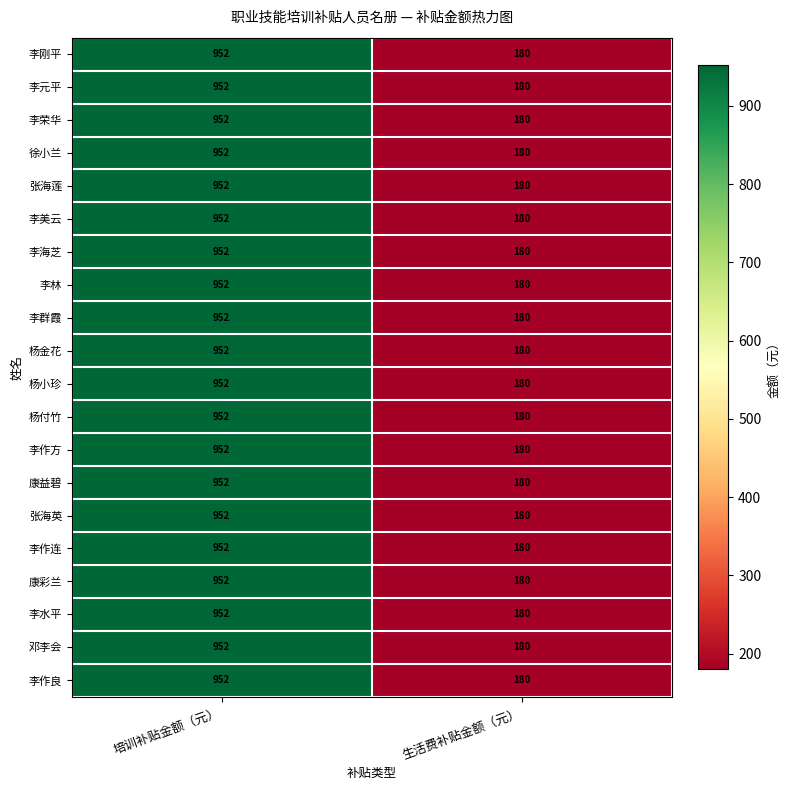

List the labels in order of 杨金花 value, largest first.

培训补贴金额（元）, 生活费补贴金额（元）